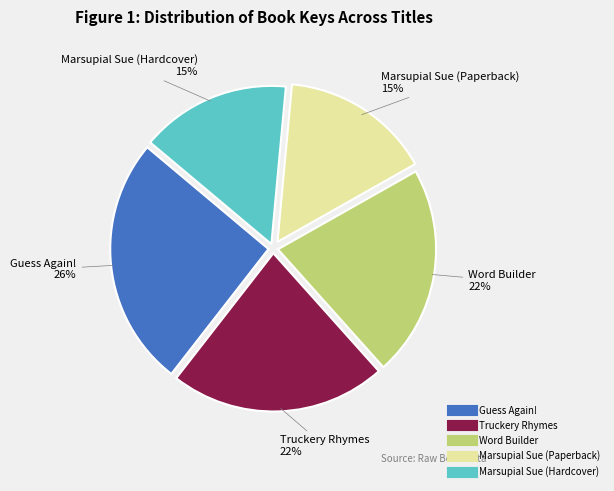

To the nearest percent, what is the combined percentage of Marsupial Sue (Paperback) and Word Builder?

37%